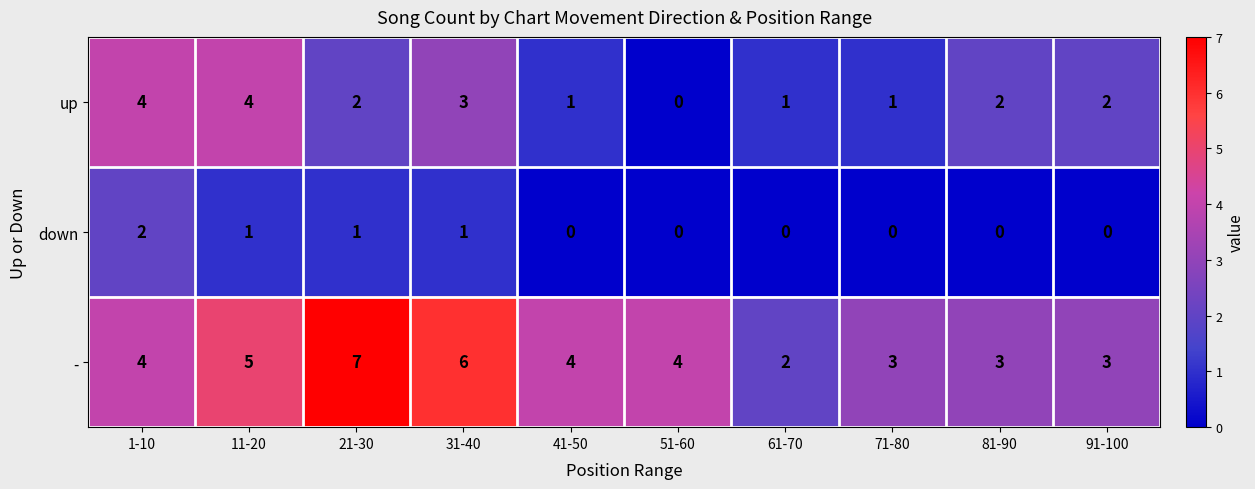

Rank the series by their average value, from lowest to highest.

down, up, -